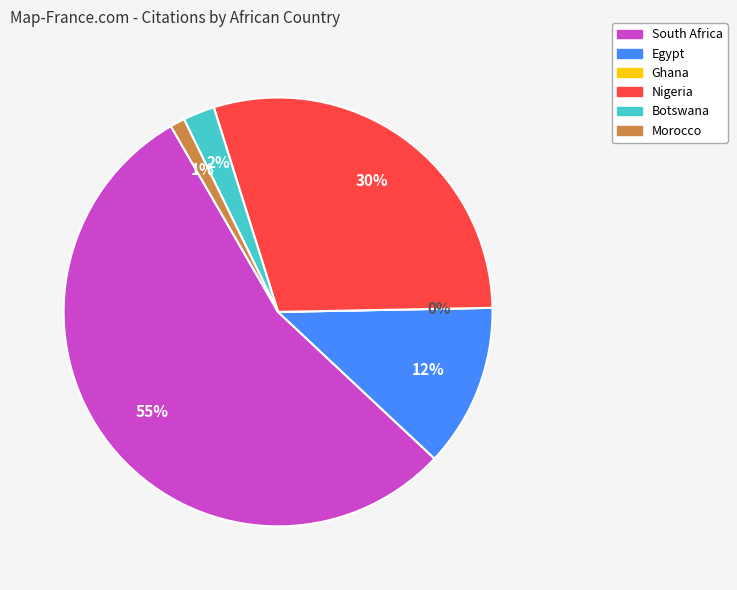

What is the total percentage of Botswana and South Africa?

57.1%